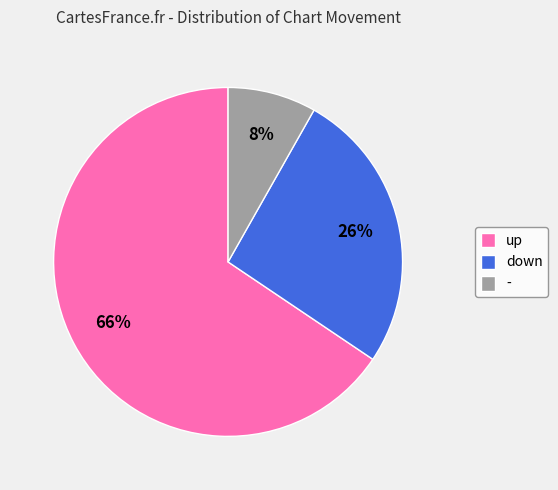

What is the smallest slice in the pie chart?

-